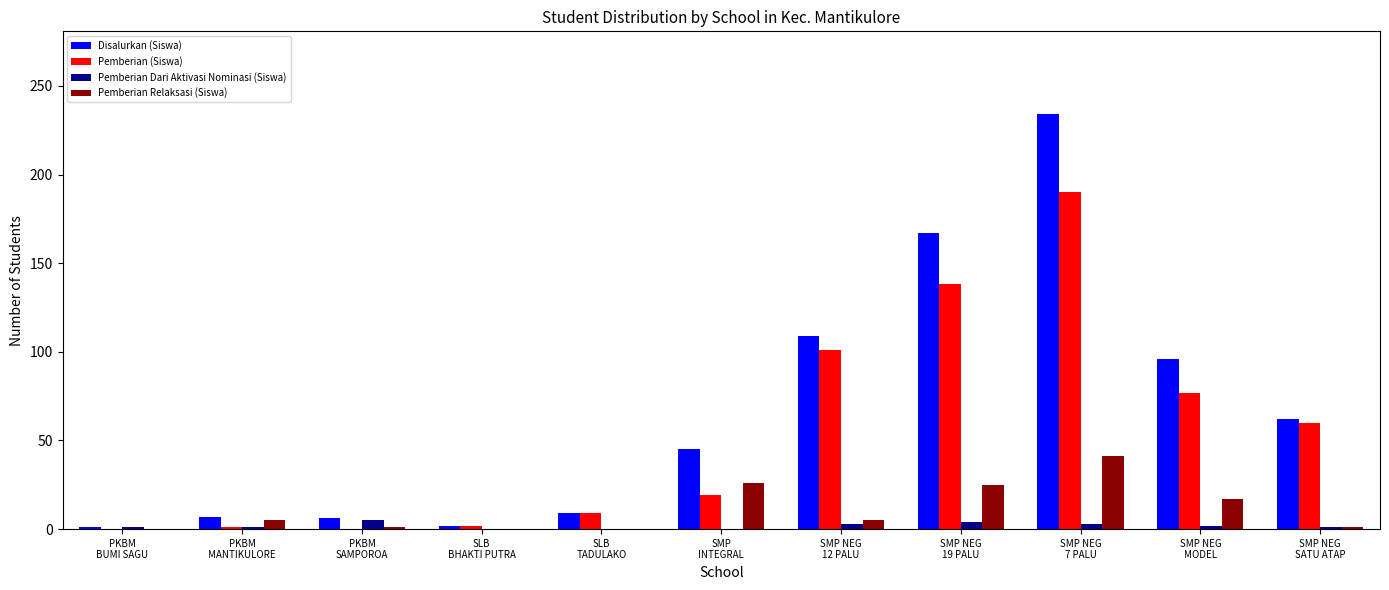

How many data points does each series have?

11